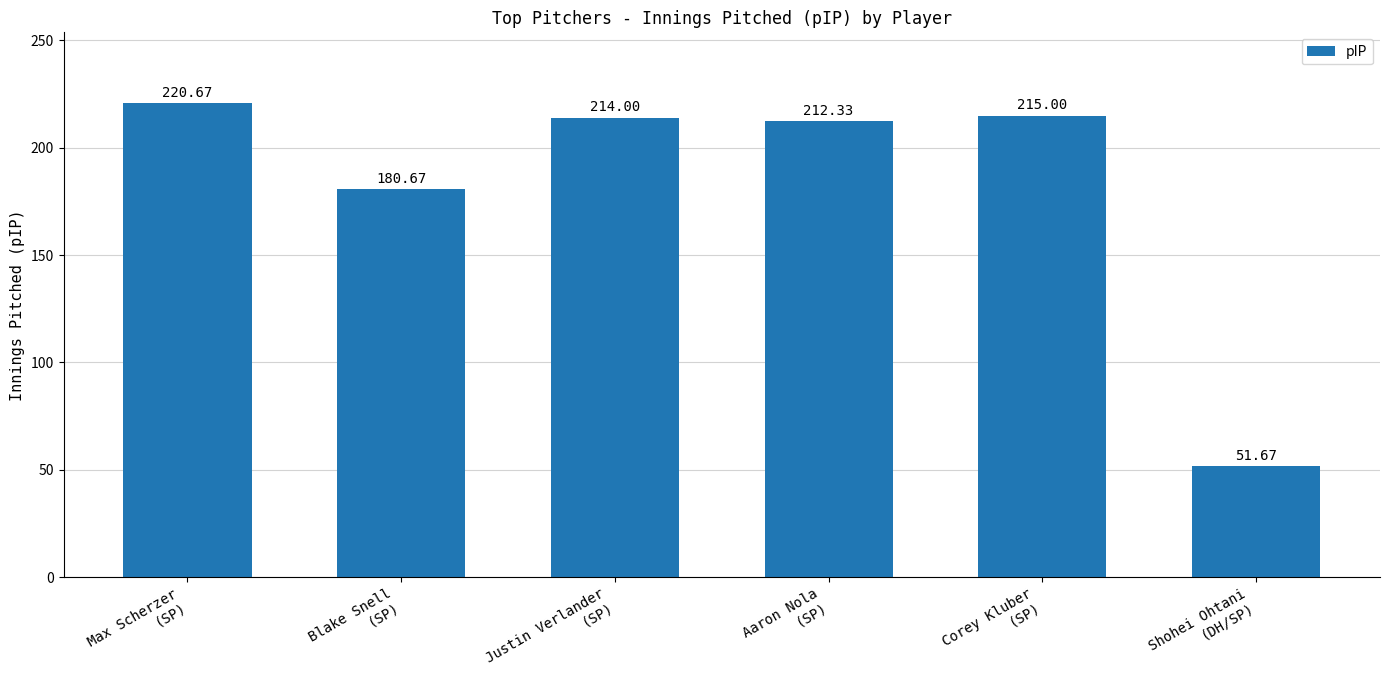

How many values are below 214?

3